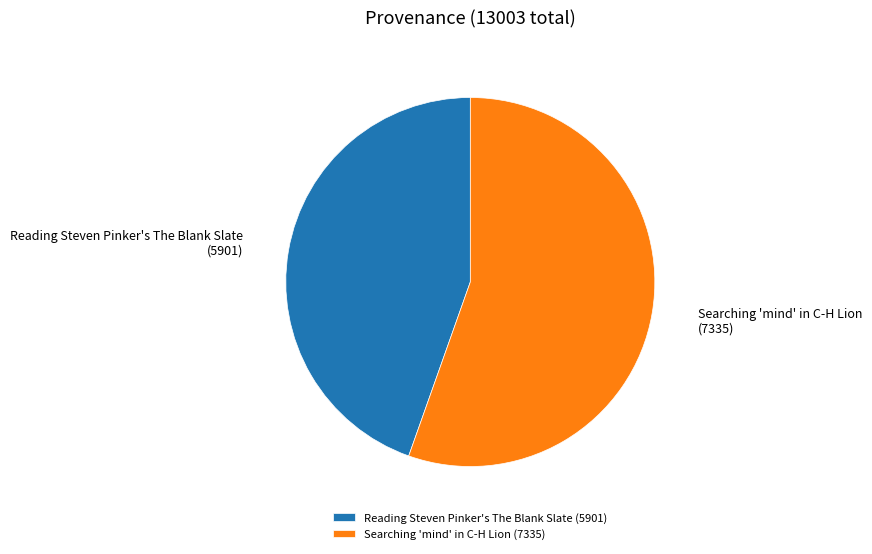

Approximately how many times larger is the value at Searching 'mind' in C-H Lion compared to Reading Steven Pinker's The Blank Slate?

1.2